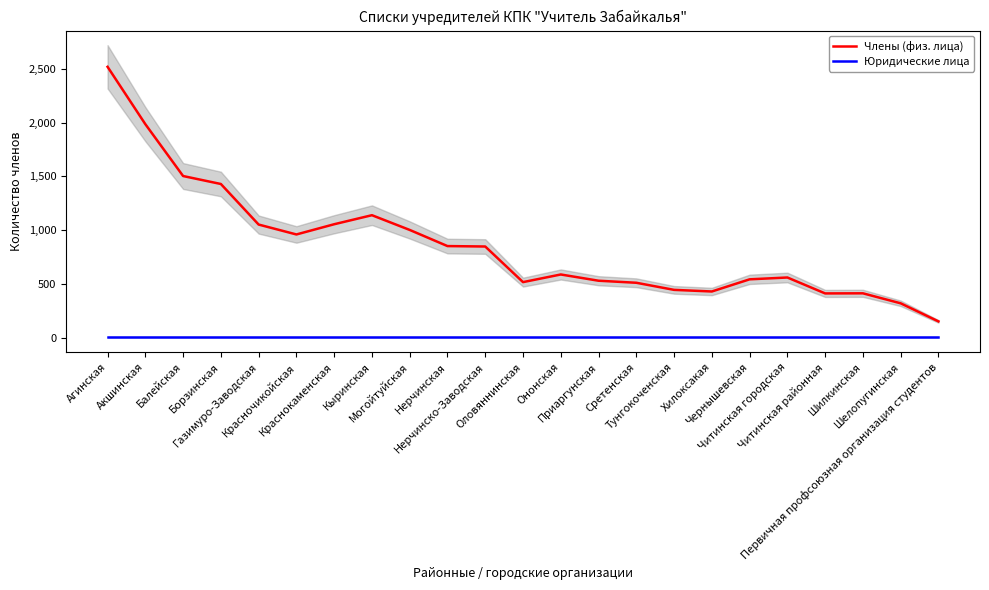

Which category has the lowest value across all series?

Агинская